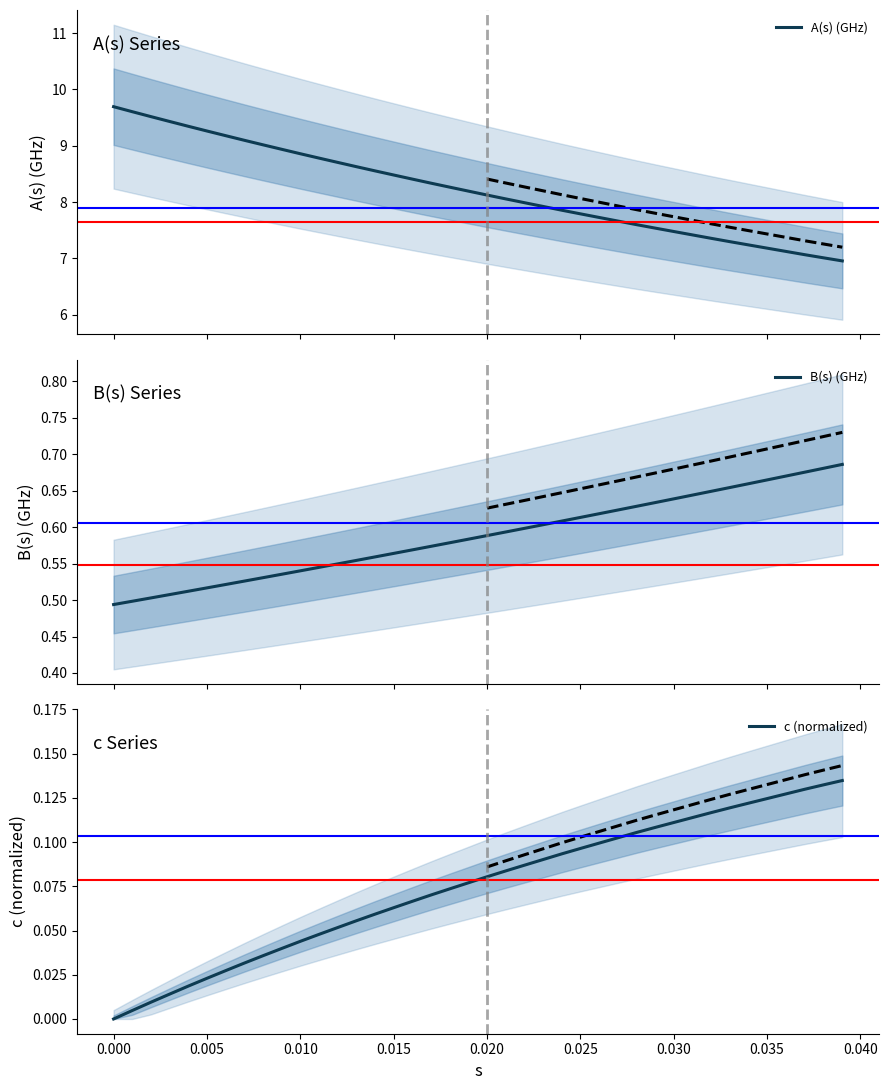

True or false: A(s) (GHz) and B(s) (GHz) intersect in this chart.

False